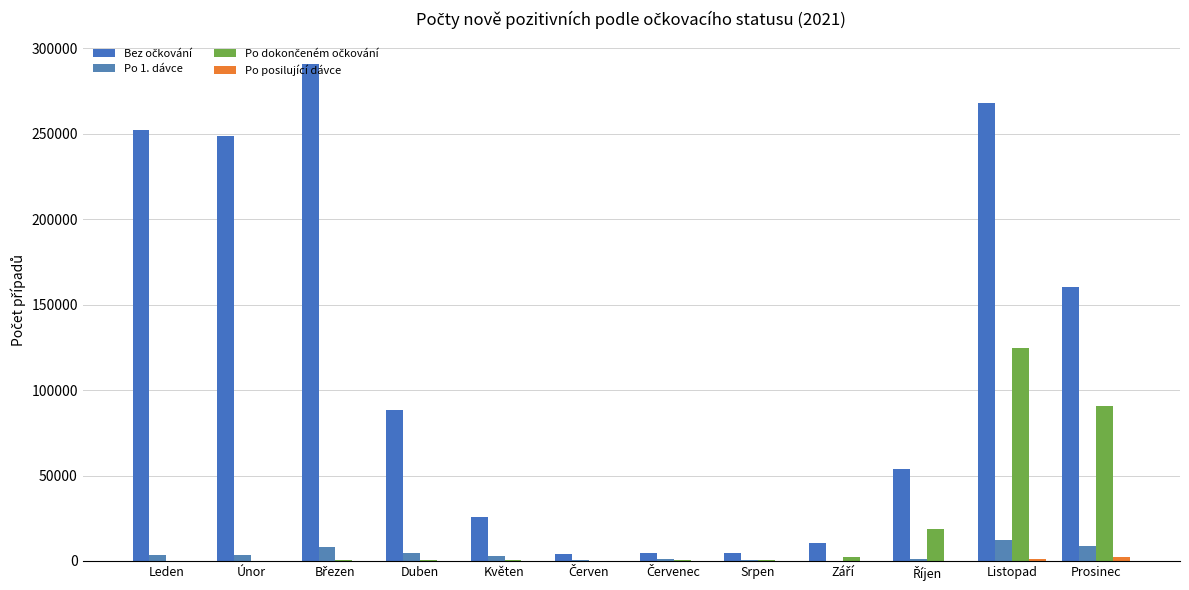

Count the number of categories in the chart.

12